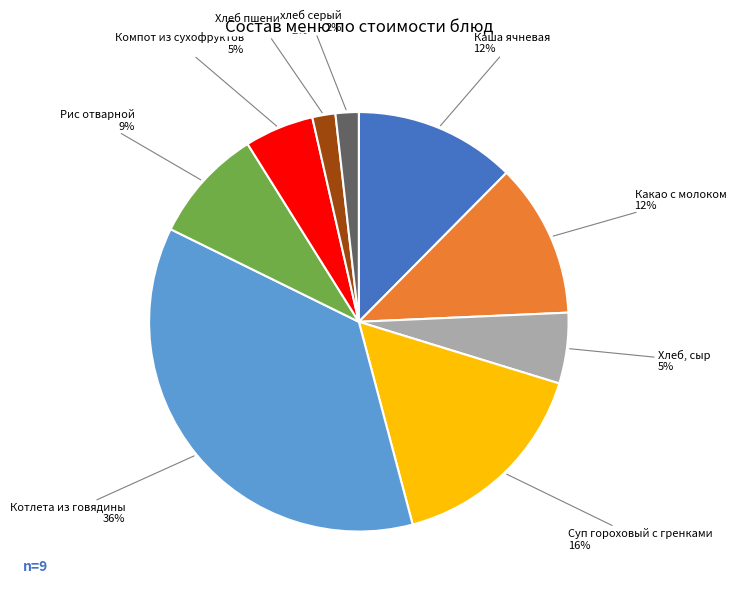

Combined, do Каша ячневая and Котлета из говядины account for over 50%?

No